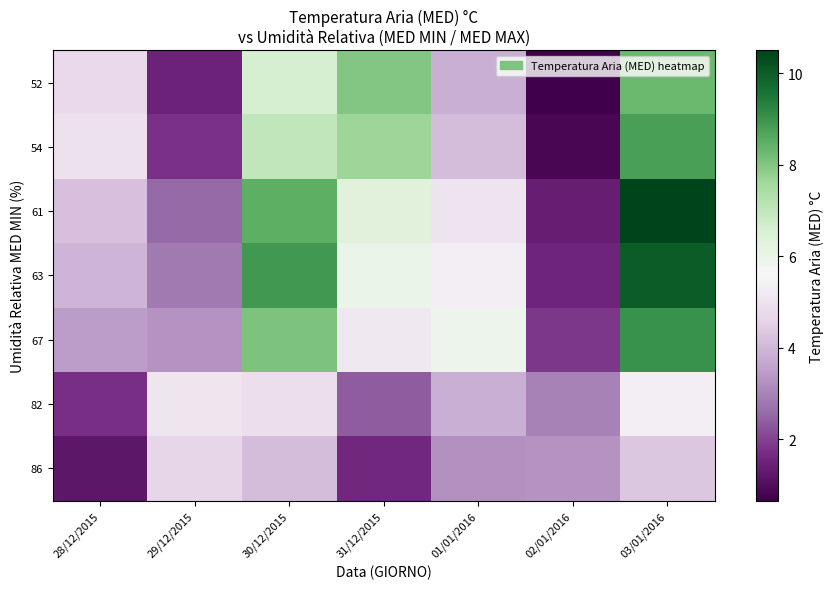

How many data points does each series have?

7